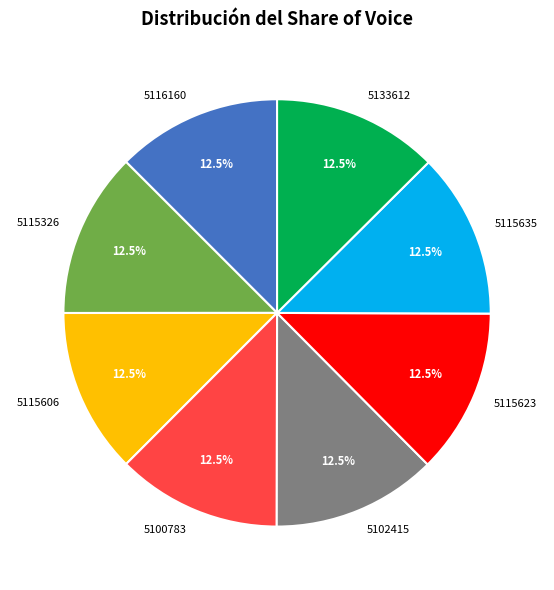

Does any single category account for the majority?

No